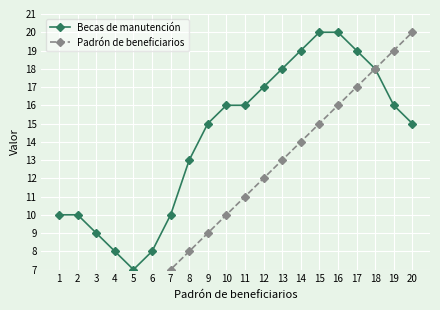

Read the Becas de manutención value at 19.

16